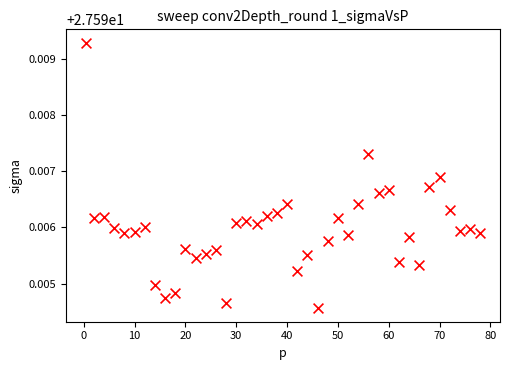

What is the range of X values (max minus min)?

77.6